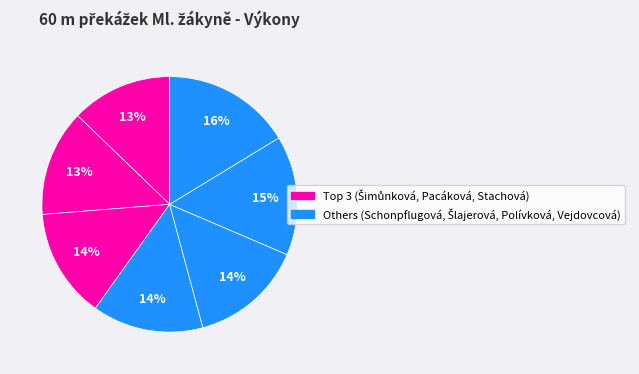

To the nearest percent, what is the average slice percentage?

14%